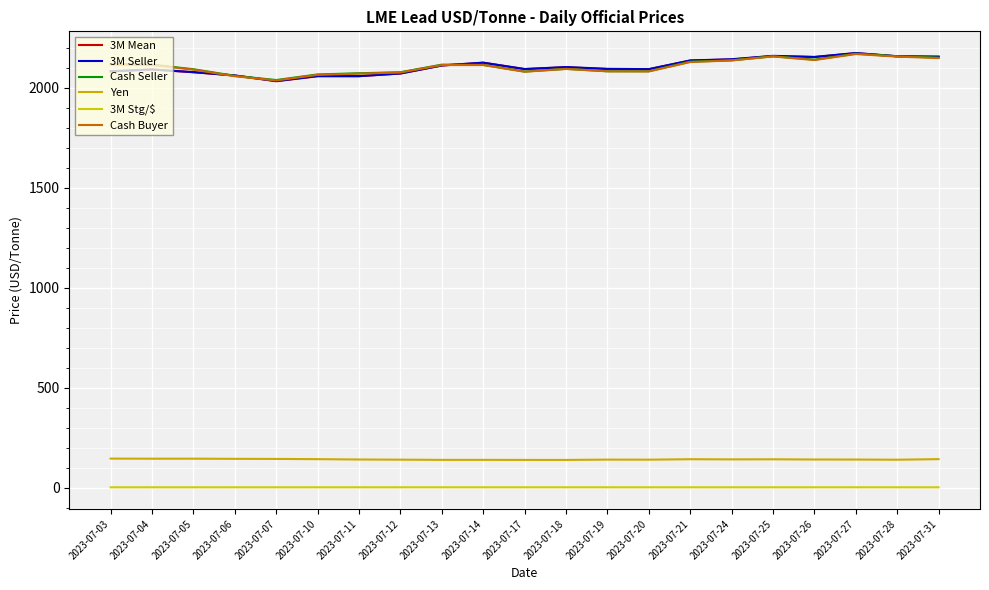

How many lines are shown in the chart?

6